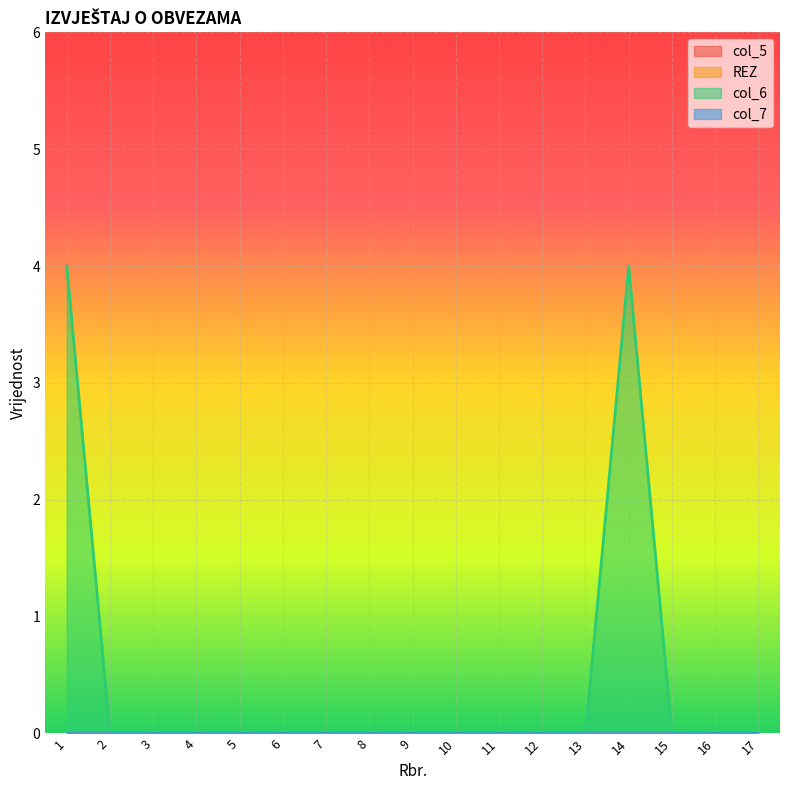

At 7, list the series in order from largest to smallest.

col_5, REZ, col_6, col_7